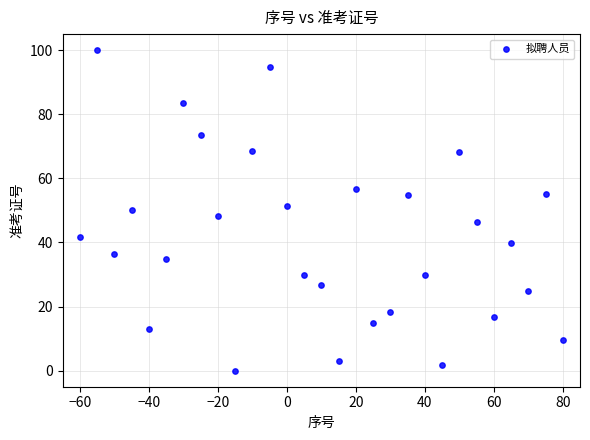

What is the range of Y values (max minus min)?

100.0